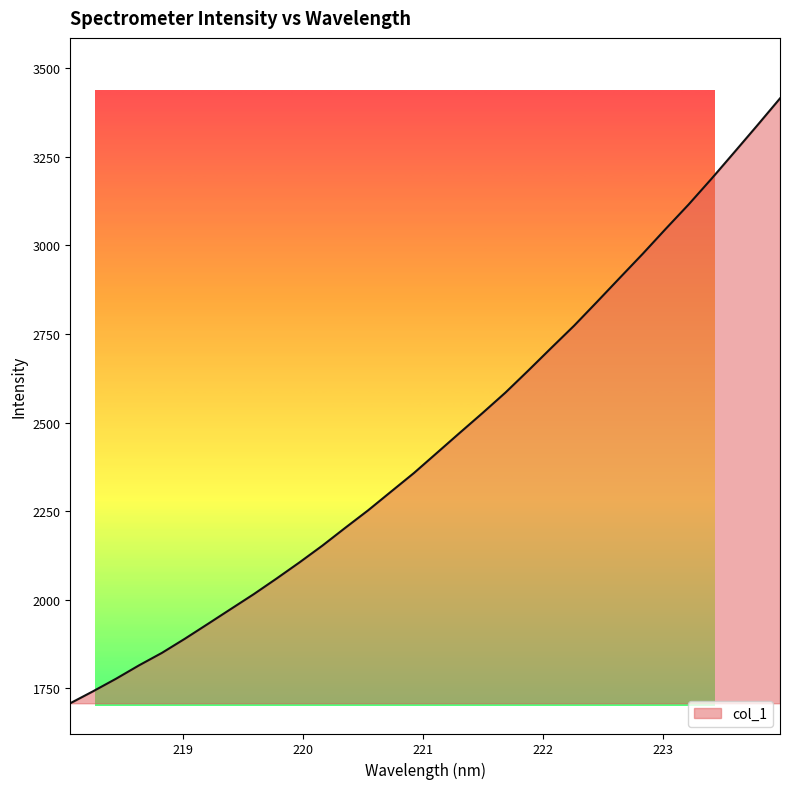

Reading left to right, transcribe all the data shown in this chart.

1707.8	1741.8	1777.1	1814.8	1850.0	1889.8	1931.5	1973.5	2015.3	2059.6	2105.1	2152.5	2202.8	2252.2	2304.9	2357.4	2414.1	2470.8	2526.9	2584.6	2646.9	2710.5	2773.3	2840.5	2908.5	2976.2	3046.2	3114.9	3187.5	3262.4	3337.9	3414.6